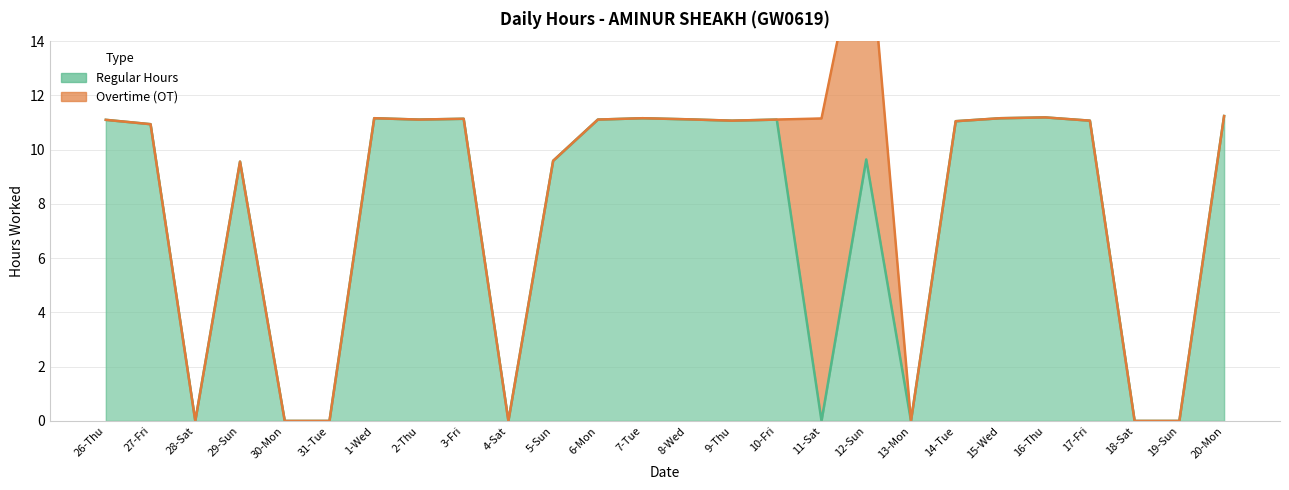

Is the value of Regular Hours at 13-Mon greater than the value of Overtime (OT) at 15-Wed?

No